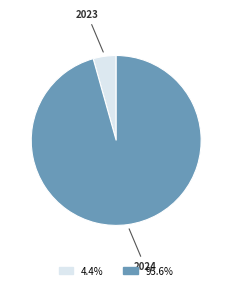

Is there any slice that represents more than half of the pie?

Yes